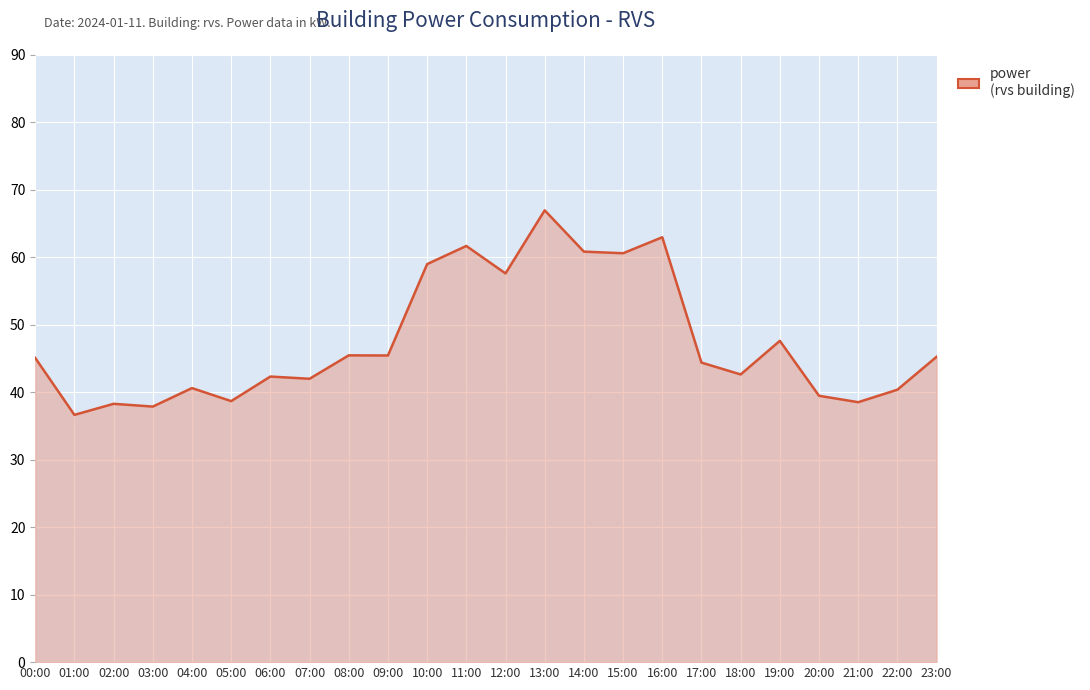

Is it true that the value at 16:00 is 63.0?

True